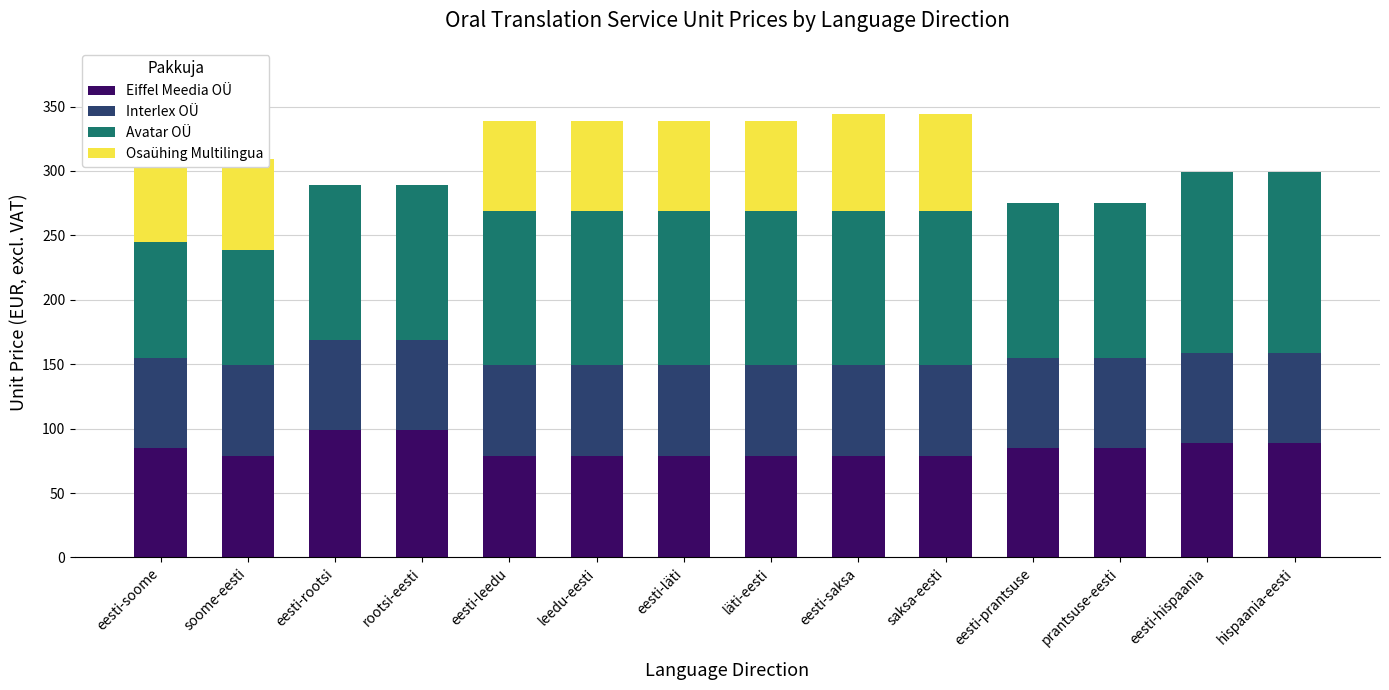

The Eiffel Meedia OÜ series shows 124 at läti-eesti. True or false?

False